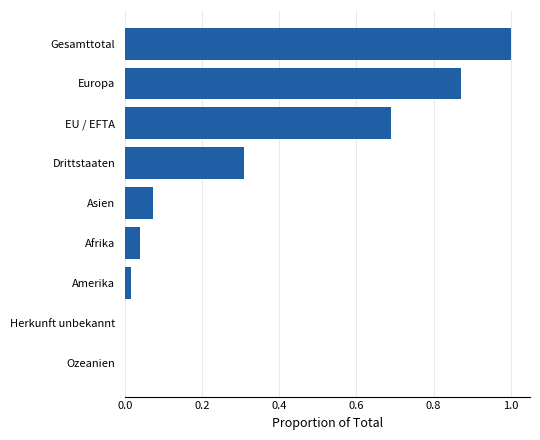

Between Europa and Gesamttotal, which is larger?

Gesamttotal